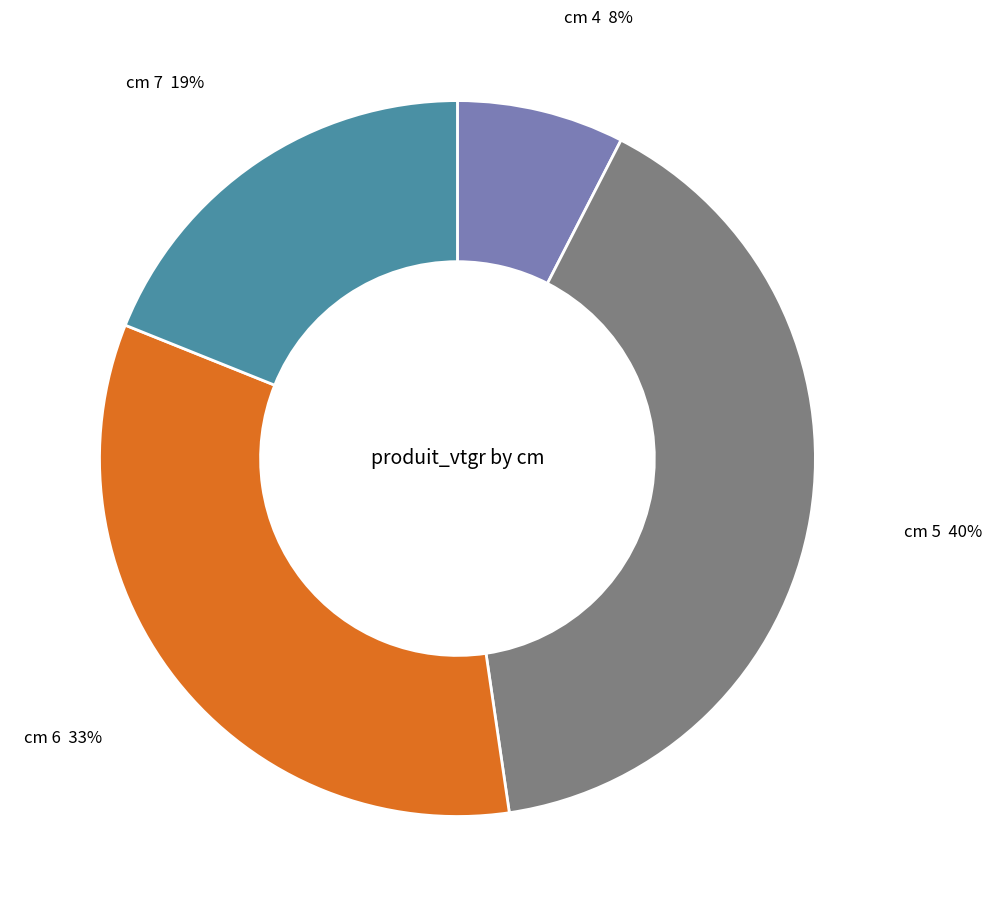

Is the sum of cm 7 and cm 5 greater than half?

Yes